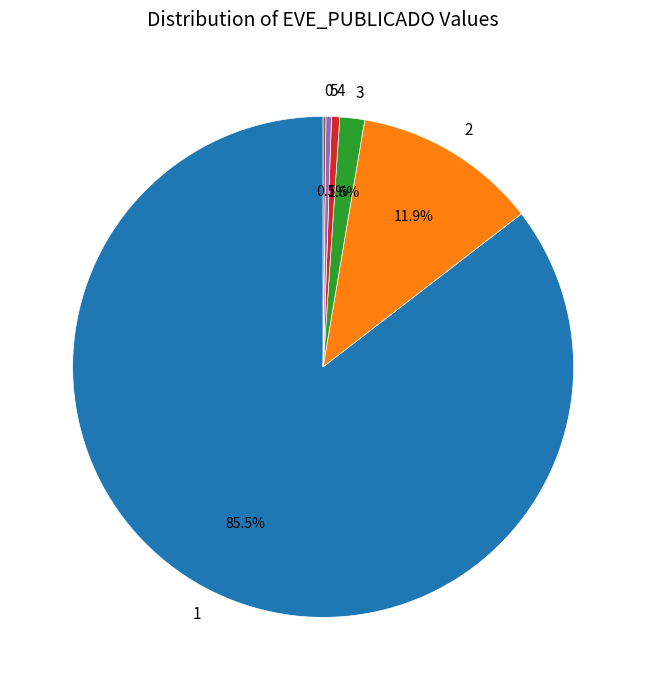

Approximately how many times larger is the value at 1 compared to 2?

7.2